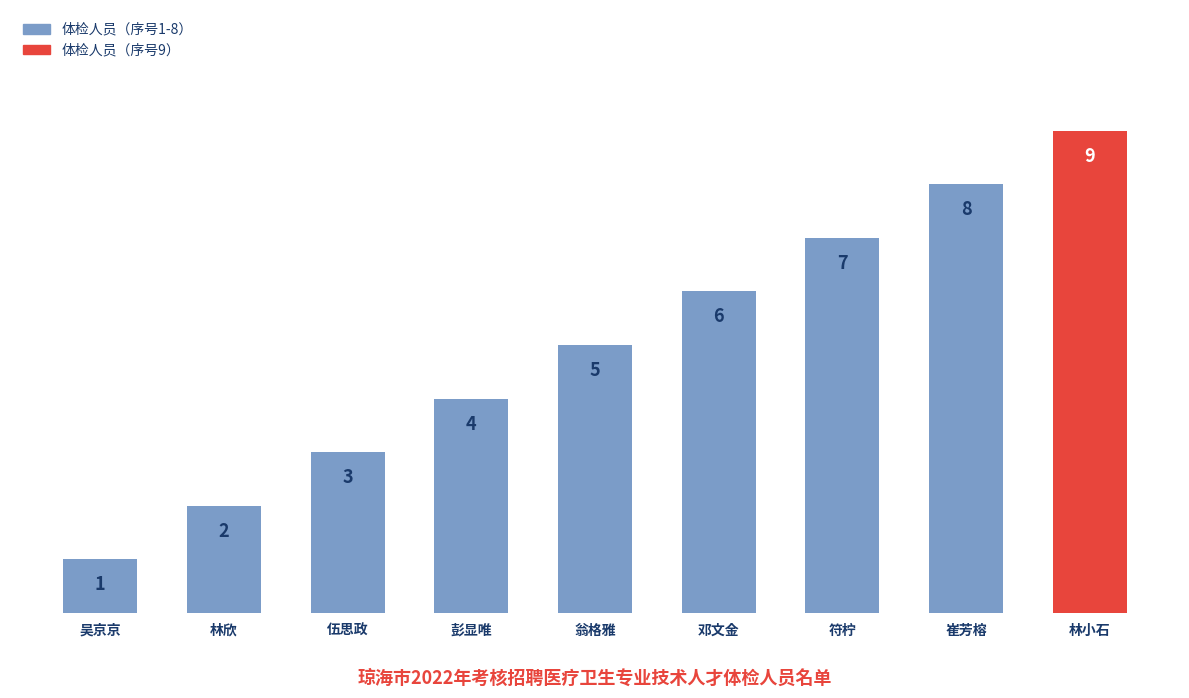

Reading left to right, what are all the values shown in this chart?

1	2	3	4	5	6	7	8	9